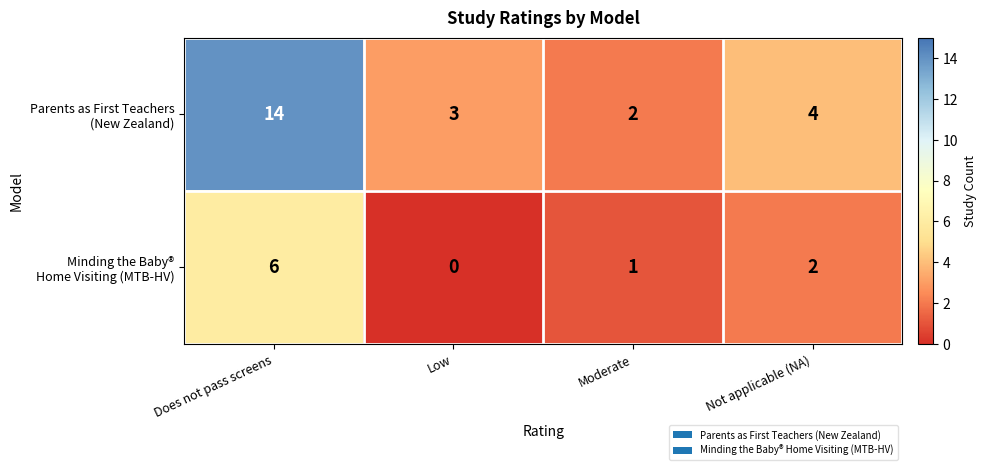

Which category has the highest value across all series?

Does not pass screens